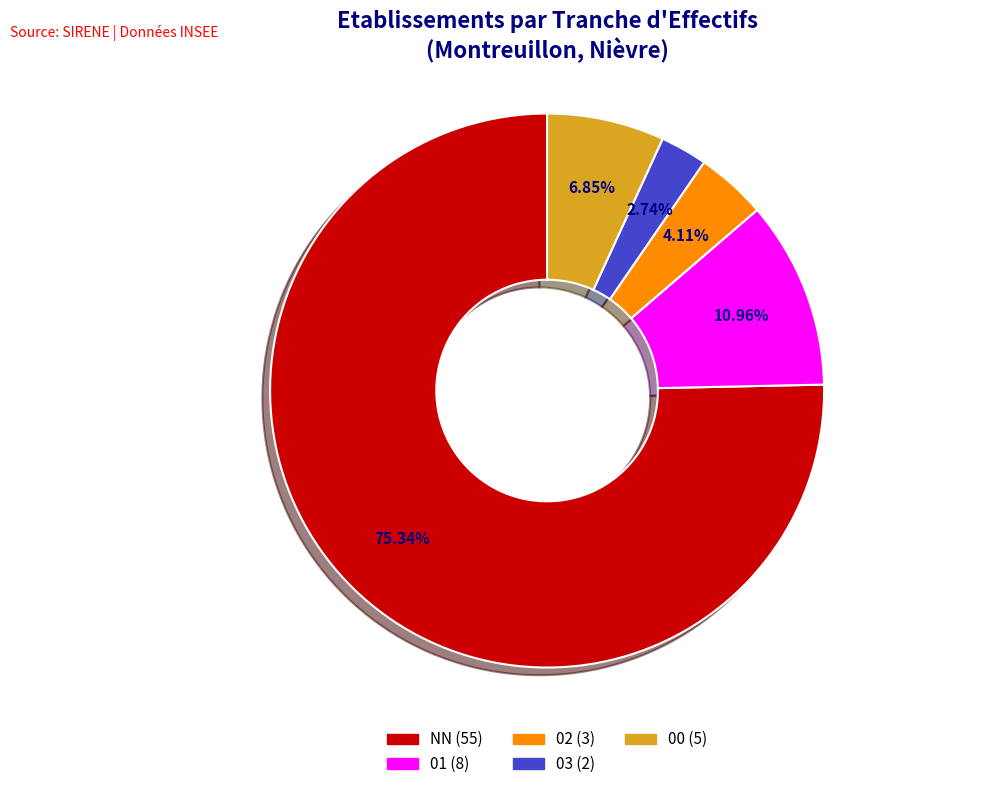

Approximately how many times larger is the value at NN (55) compared to 03 (2)?

27.5